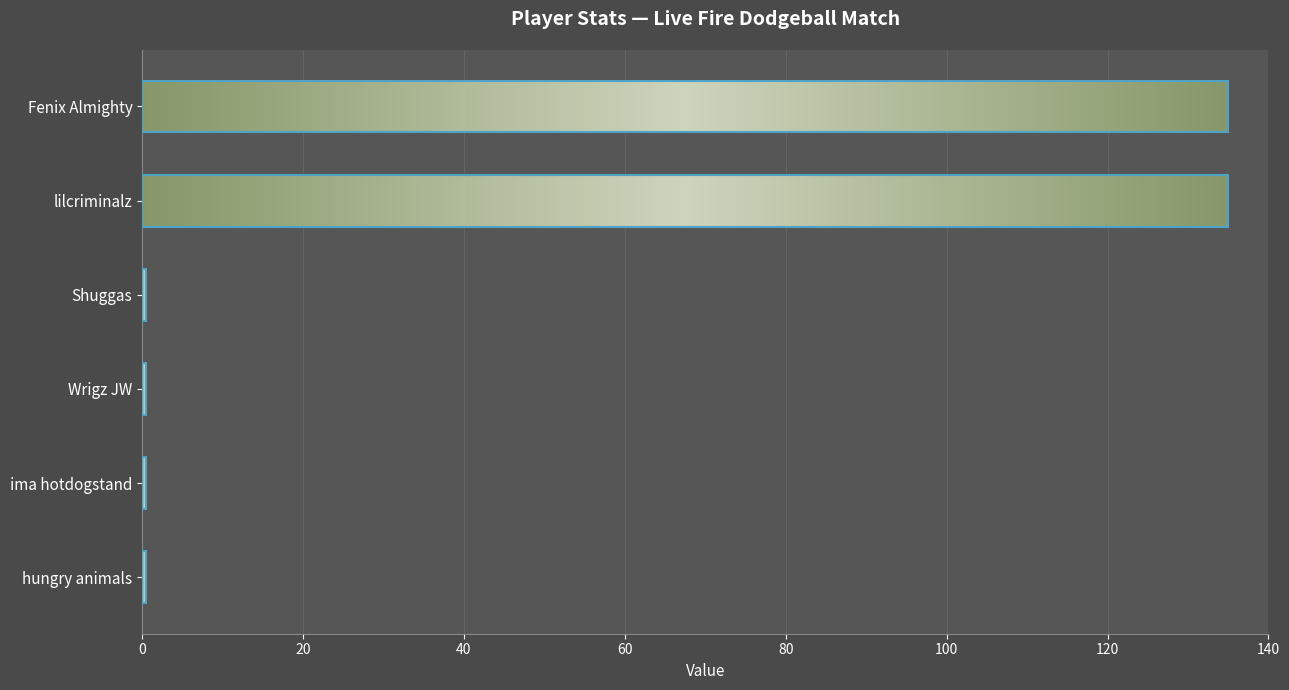

Reading top to bottom, what are all the values shown in this chart?

135.0	135.0	0.5	0.5	0.5	0.5